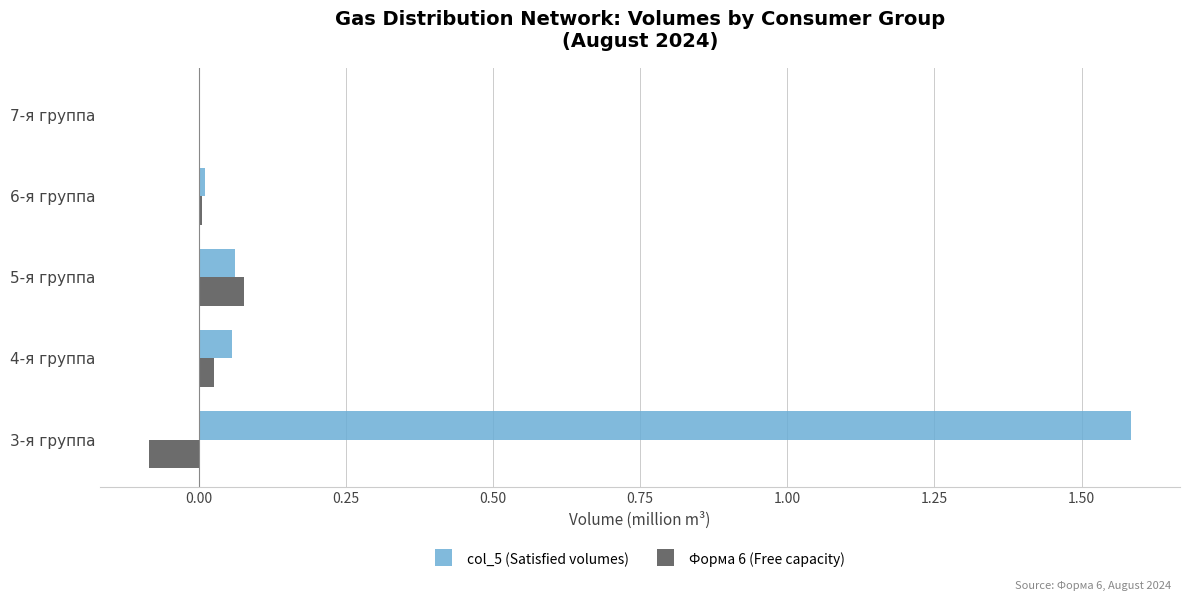

Which category has the highest value in the Форма 6 (Free capacity) series?

5-я группа